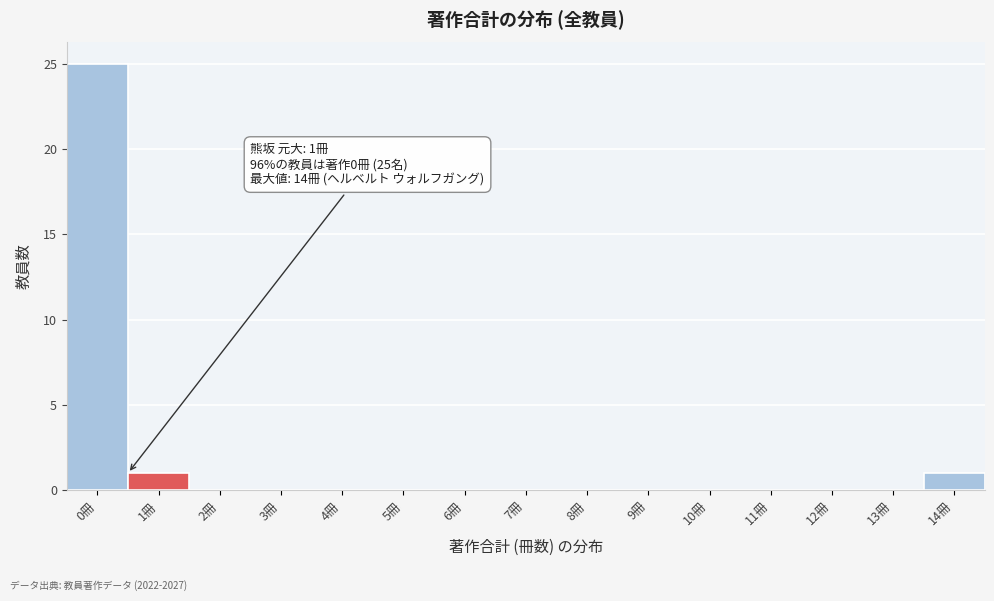

Reading left to right, transcribe all the data shown in this chart.

0冊=25	1冊=1	2冊=0	3冊=0	4冊=0	5冊=0	6冊=0	7冊=0	8冊=0	9冊=0	10冊=0	11冊=0	12冊=0	13冊=0	14冊=1